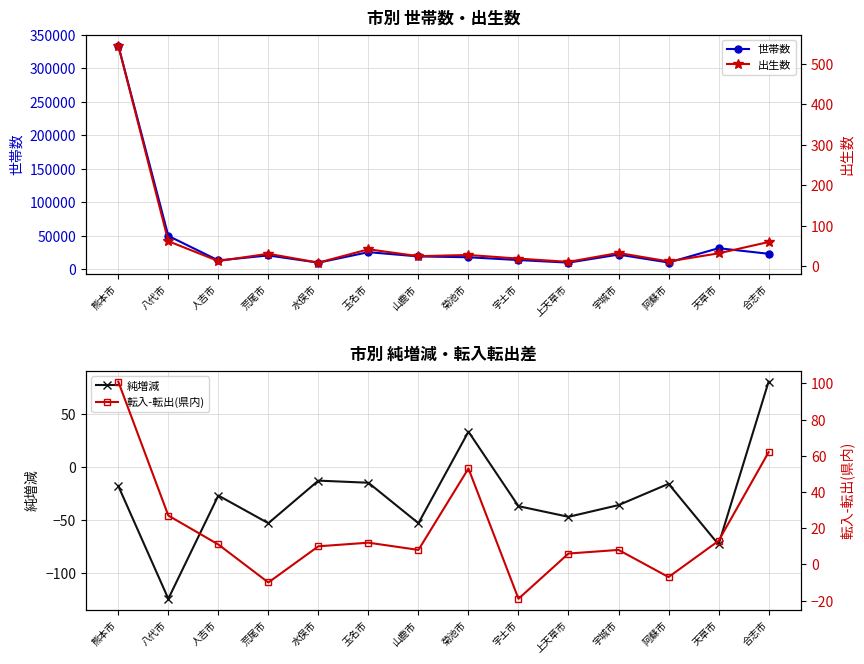

How many categories are shown in the chart?

14